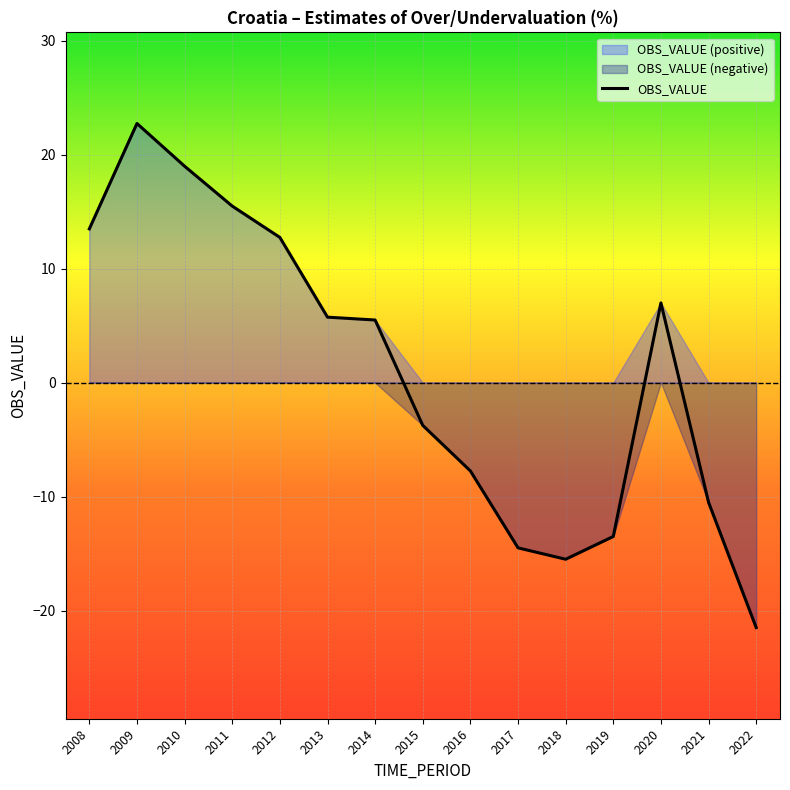

How many interior local valleys (lower than both neighbors) does the data have?

1